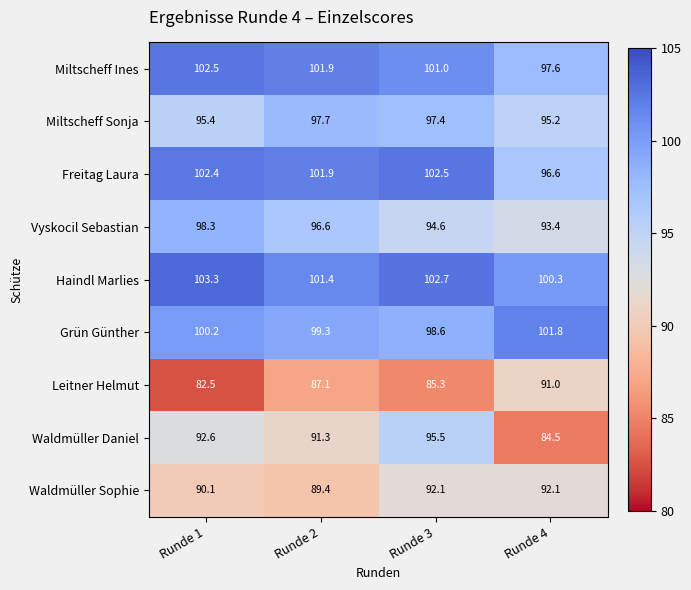

At how many categories does at least one series exceed 101?

4